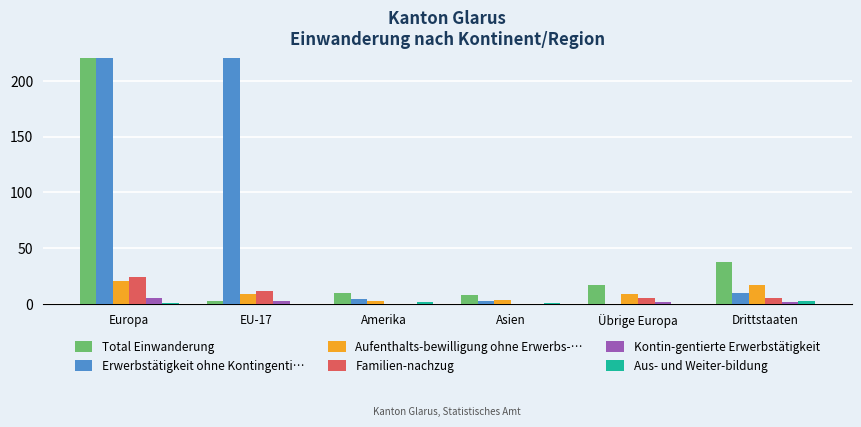

Reading left to right, transcribe all the data shown in this chart.

Total Einwanderung: 435	3	10	8	17	38
Erwerbstätigkeit ohne Kontingenti…: 383	263	5	3	0	10
Aufenthalts-bewilligung ohne Erwerbs-…: 21	9	3	4	9	17
Familien-nachzug: 24	12	0	0	6	6
Kontin-gentierte Erwerbstätigkeit: 6	3	0	0	2	2
Aus- und Weiter-bildung: 1	0	2	1	0	3